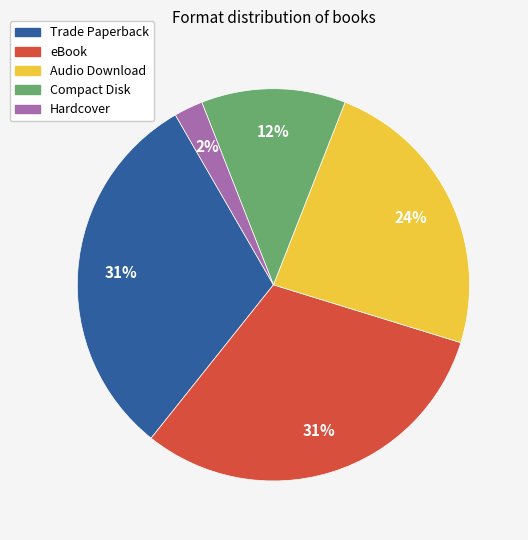

To the nearest percent, what percentage of the pie is Trade Paperback?

31%